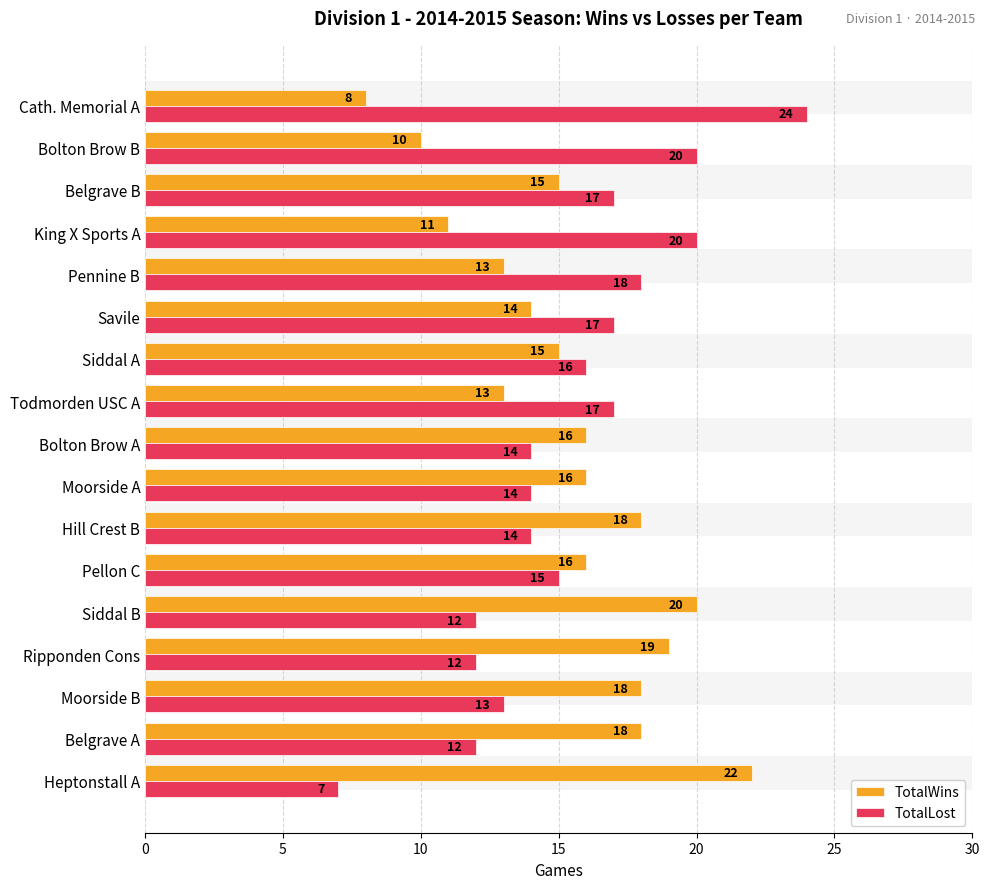

How many bars are there in each group?

2